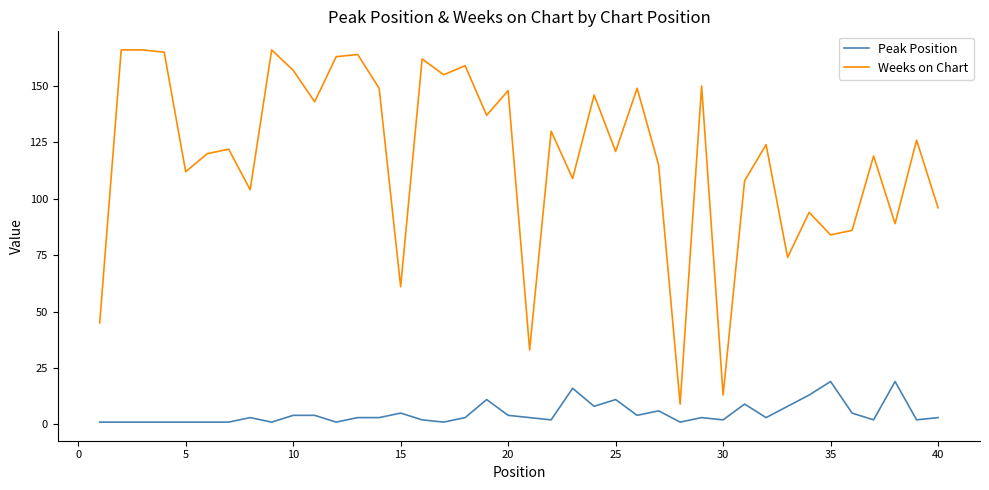

At how many categories does at least one series exceed 15?

38